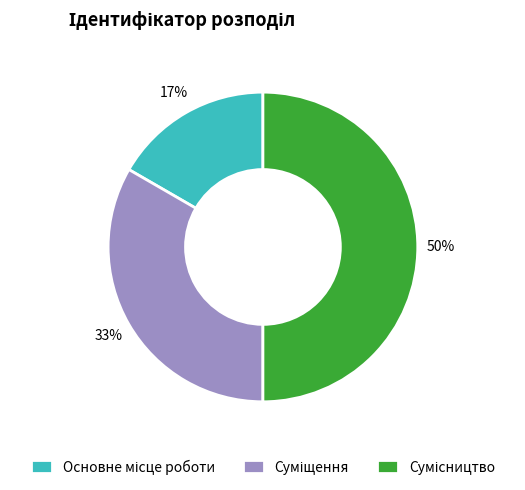

How many segments does this pie chart have?

3